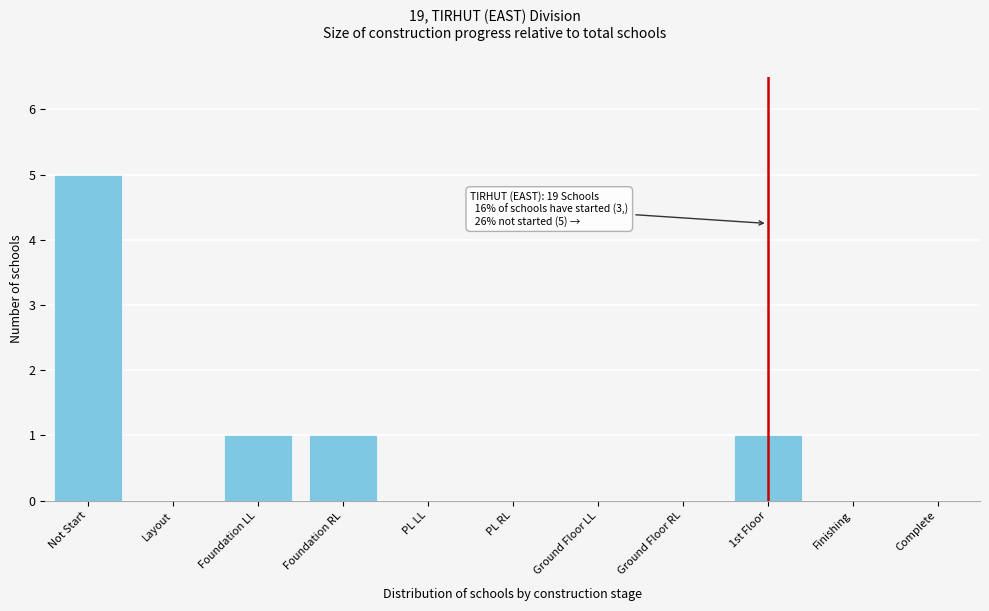

Reading left to right, what are all the values shown in this chart?

Not Start=5	Layout=0	Foundation LL=1	Foundation RL=1	PL LL=0	PL RL=0	Ground Floor LL=0	Ground Floor RL=0	1st Floor=1	Finishing=0	Complete=0